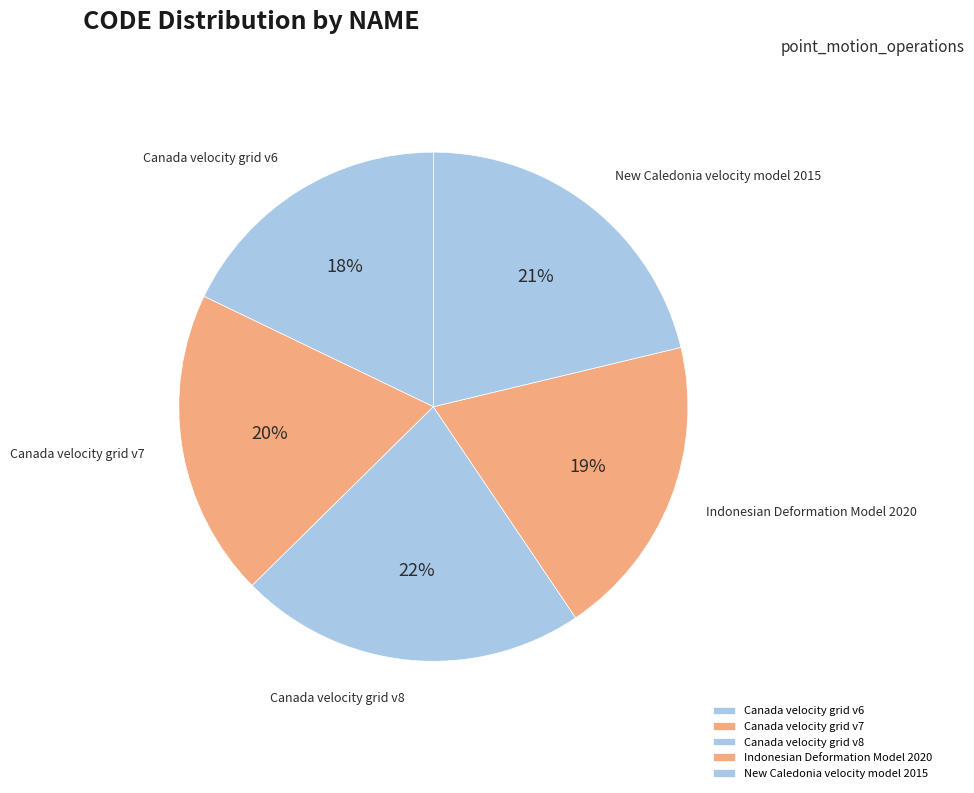

How many slices are in this pie chart?

5